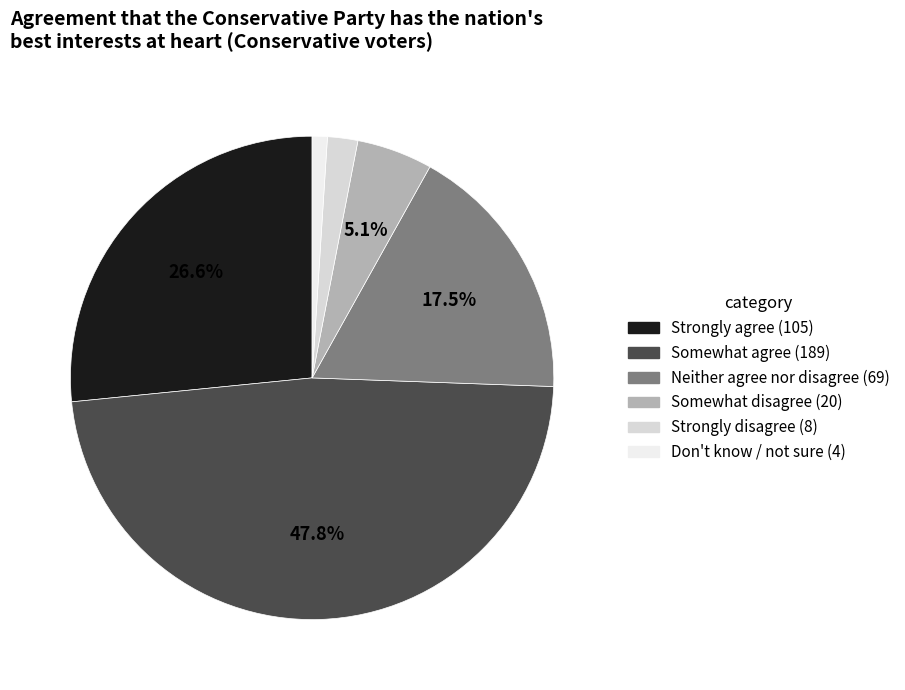

Does Somewhat disagree account for over 50% of the chart?

No